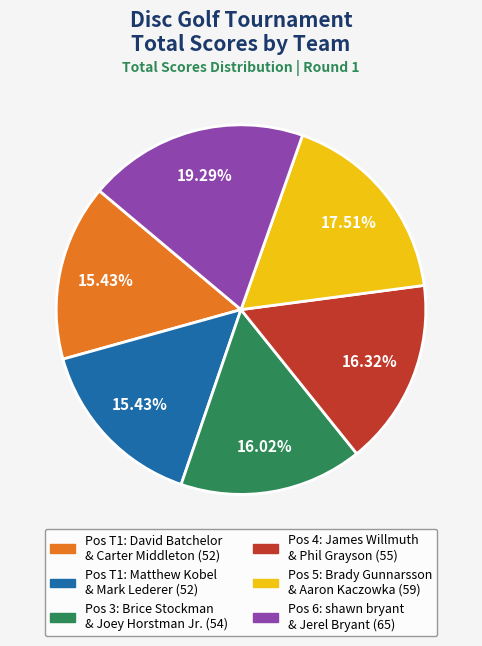

Is there a majority slice in this chart?

No